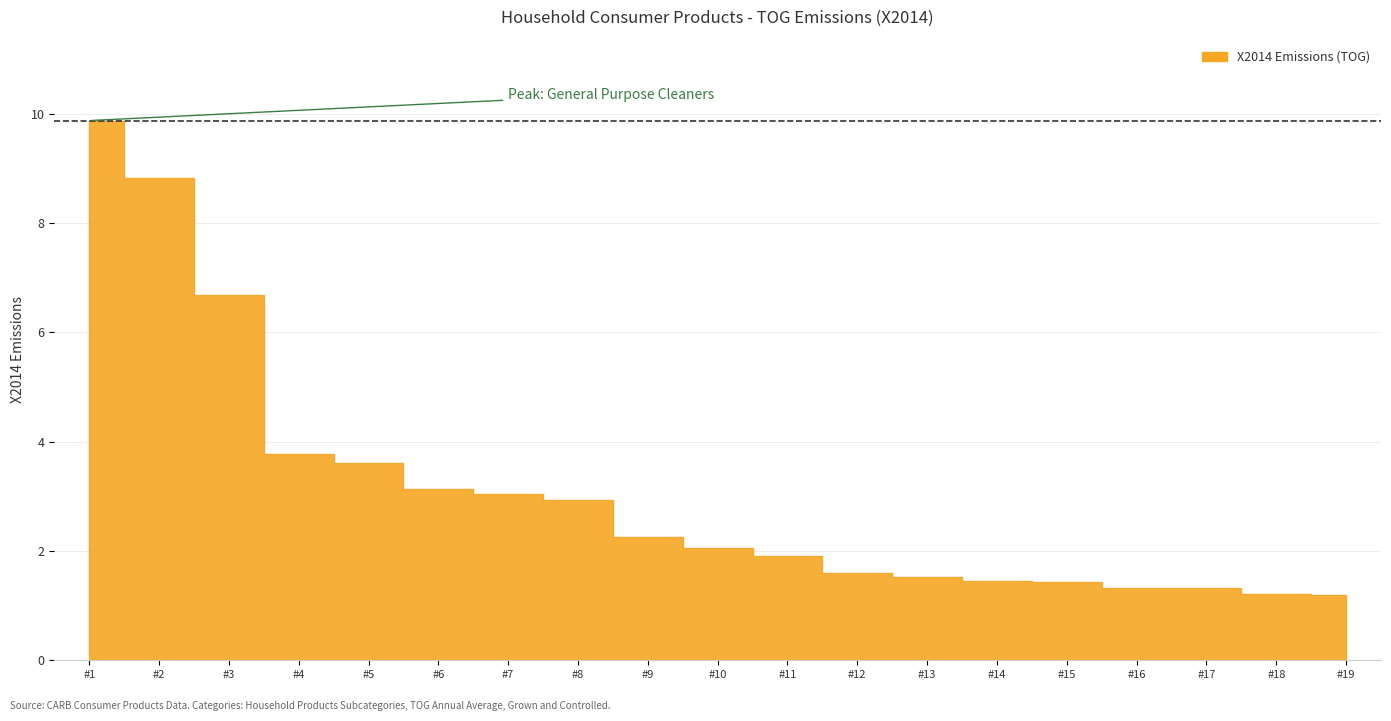

True or false: fraction has more than 0 interior local peaks.

False